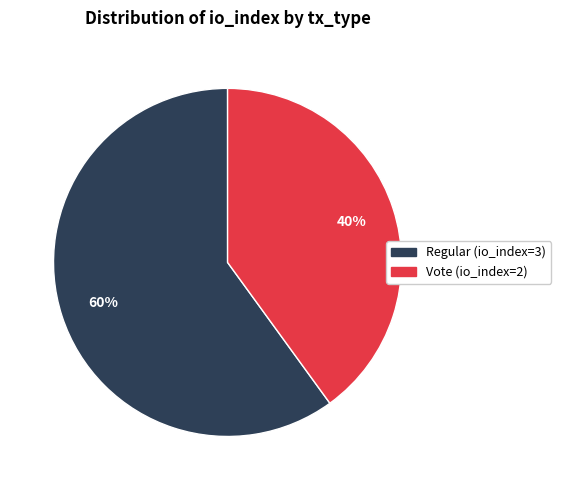

What percentage is the Vote (io_index=2) slice, to the nearest percent?

40%